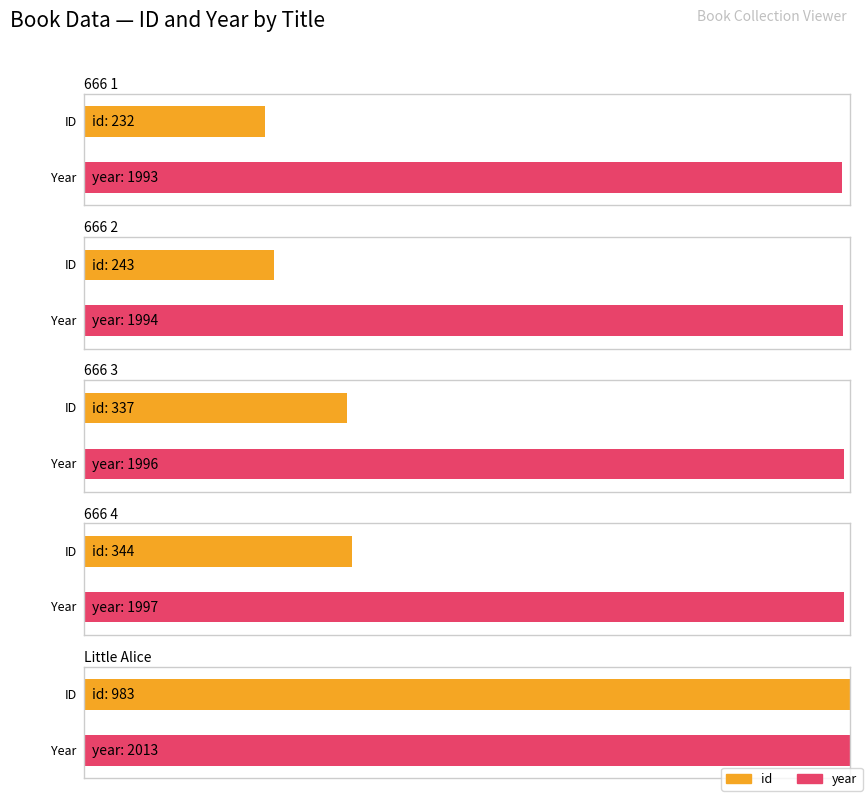

Rank the series by their average value, from lowest to highest.

id, year